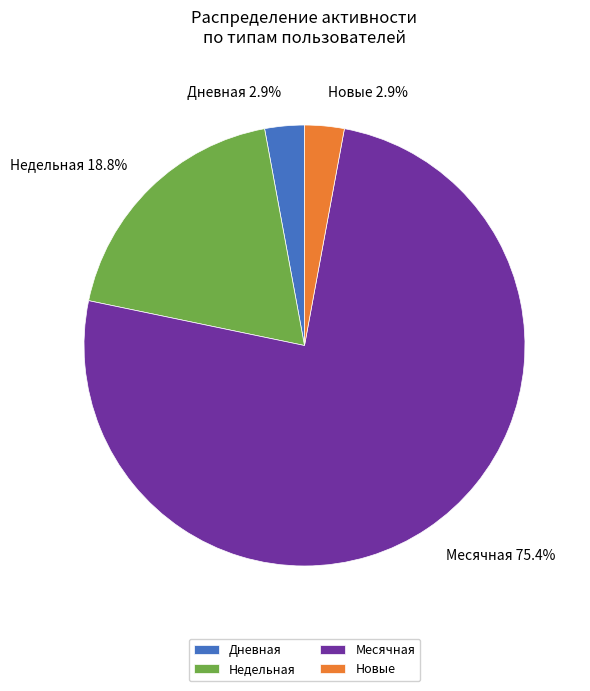

Count the number of slices in the pie.

4